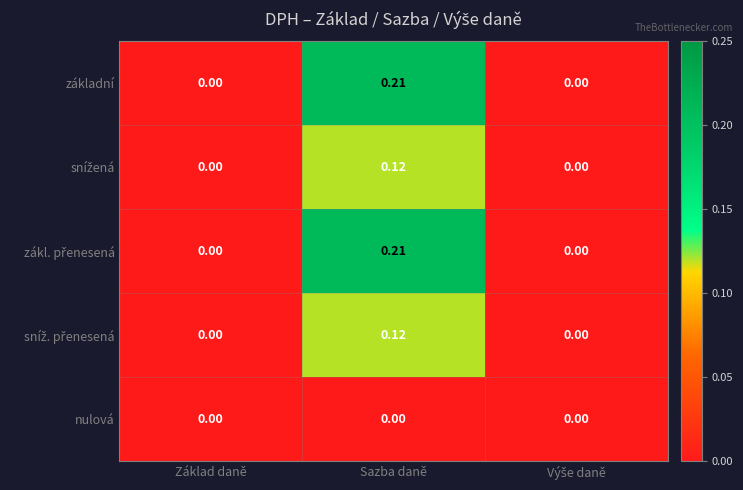

Which label corresponds to the largest value in the chart?

Sazba daně